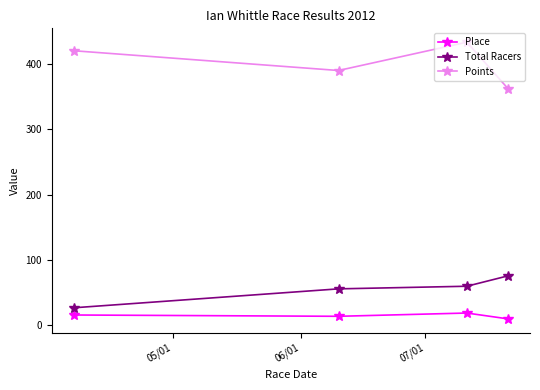

Which series has the largest total across all categories?

Points